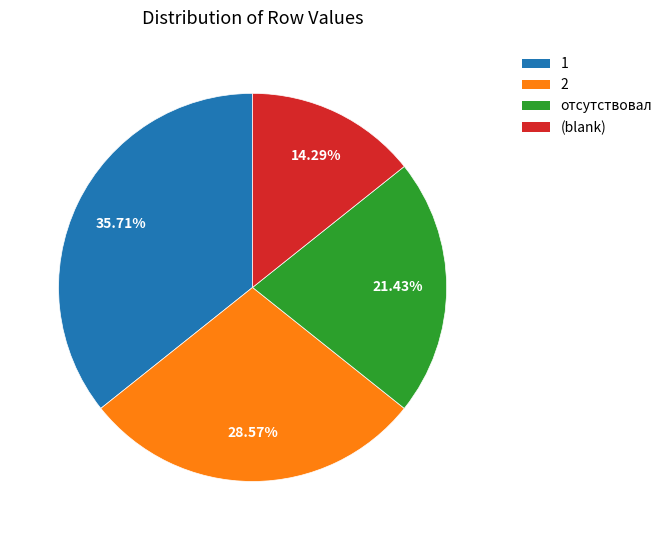

To the nearest percent, what is the average slice percentage?

25%